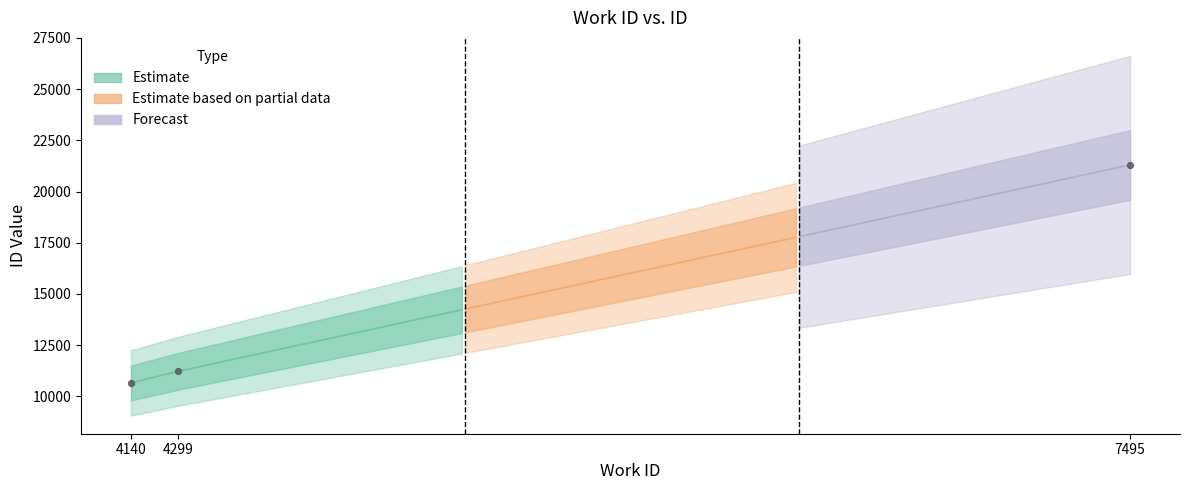

What is the change in value from 4140 to 7495?

+10647